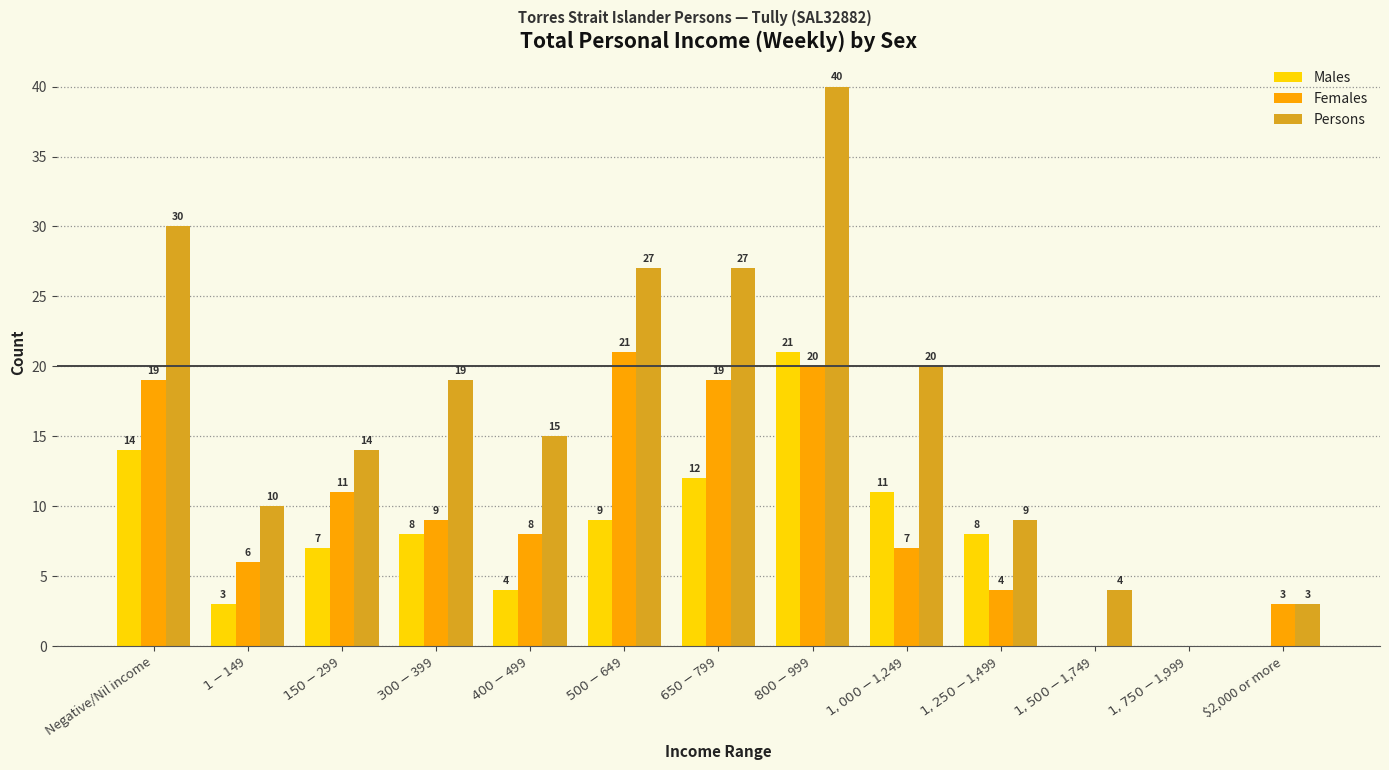

Where does the Males series first go above 8?

Negative/Nil income